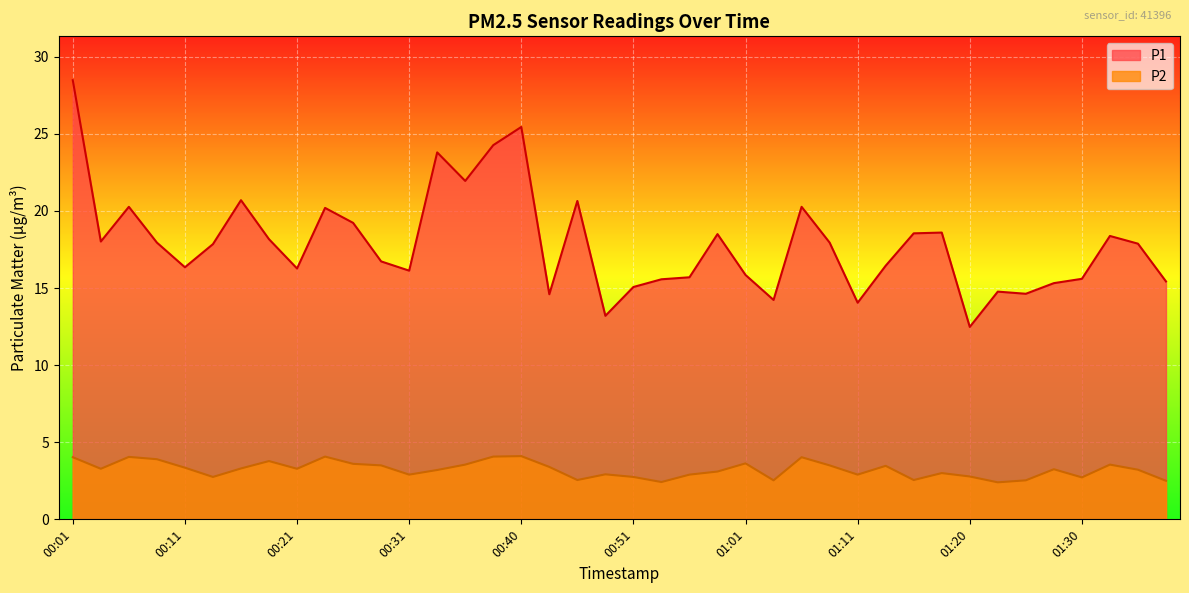

What is the sum of the P1 values at 01:23 and 00:18?

32.9